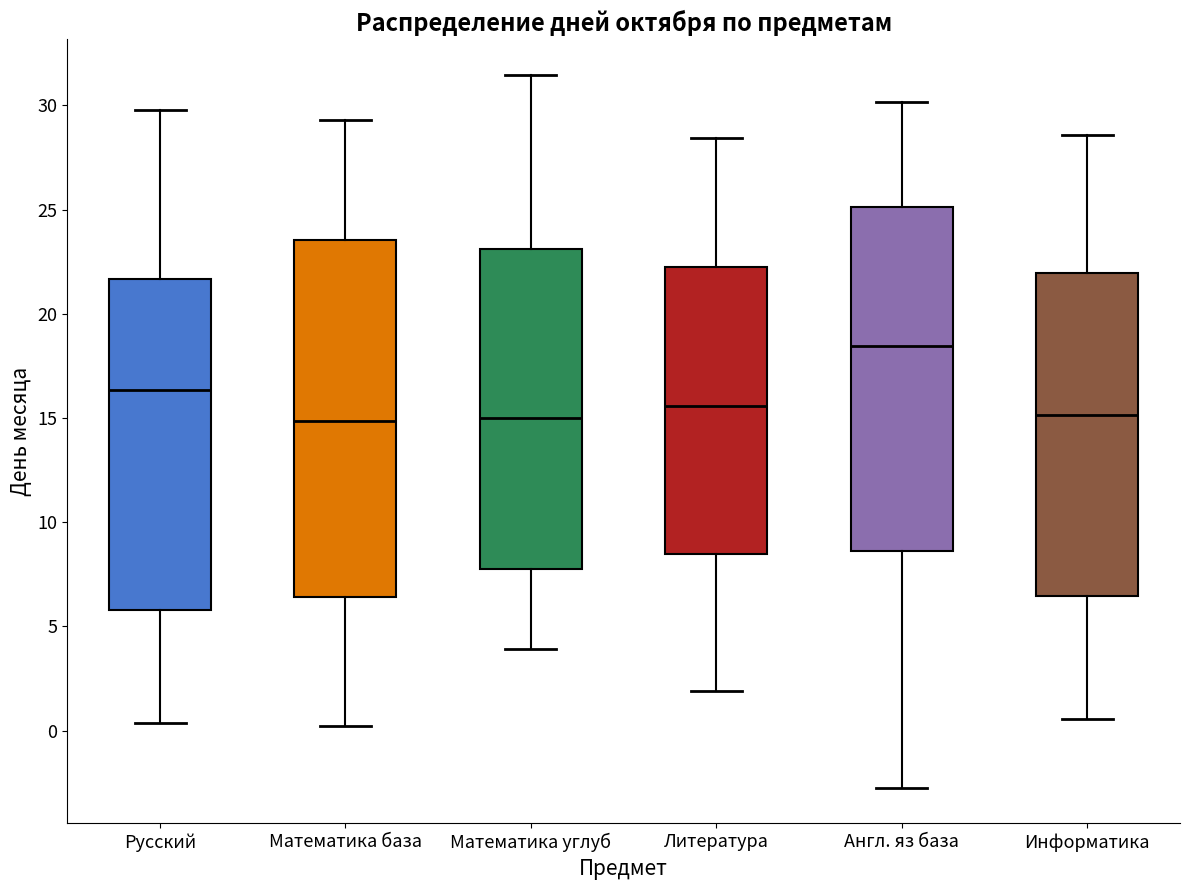

Where is the upper edge of the box for Литература on the y-axis? The values are not printed on the chart, so give them approximately, as read against the axis.

22.0